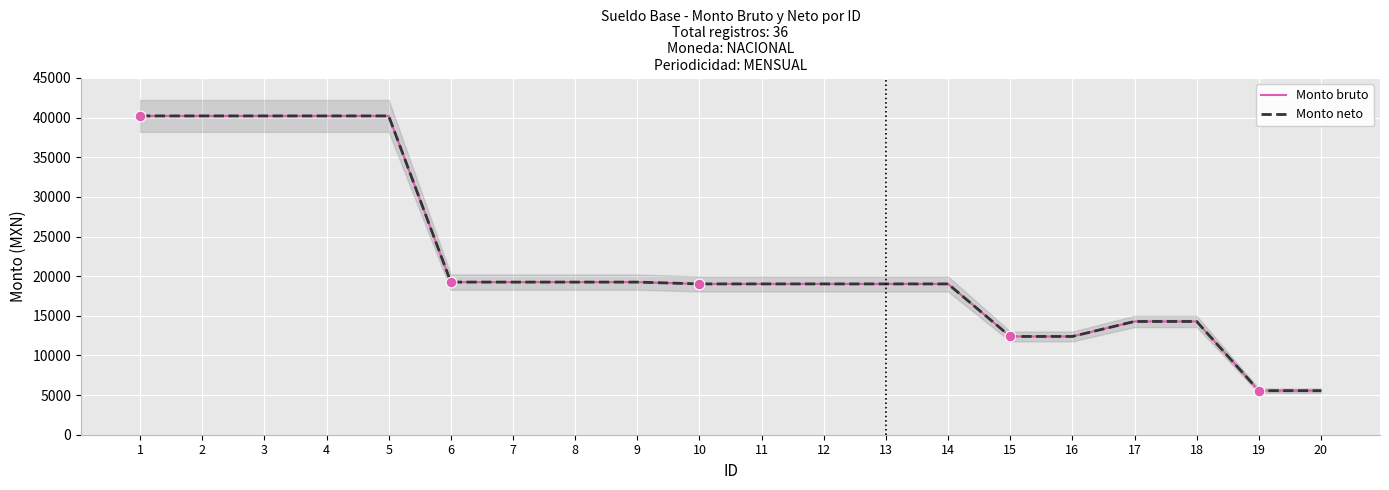

Which series reaches the maximum Y coordinate?

Monto bruto